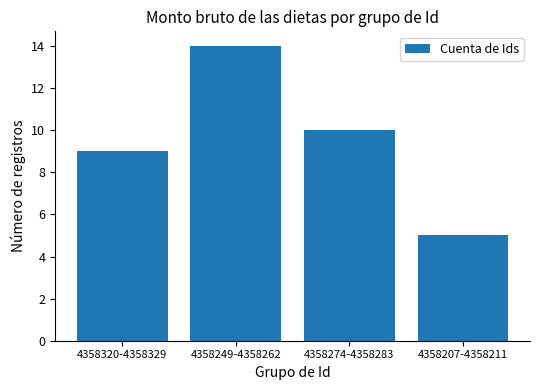

What is the label of the 2nd bar from the right?

4358274-4358283